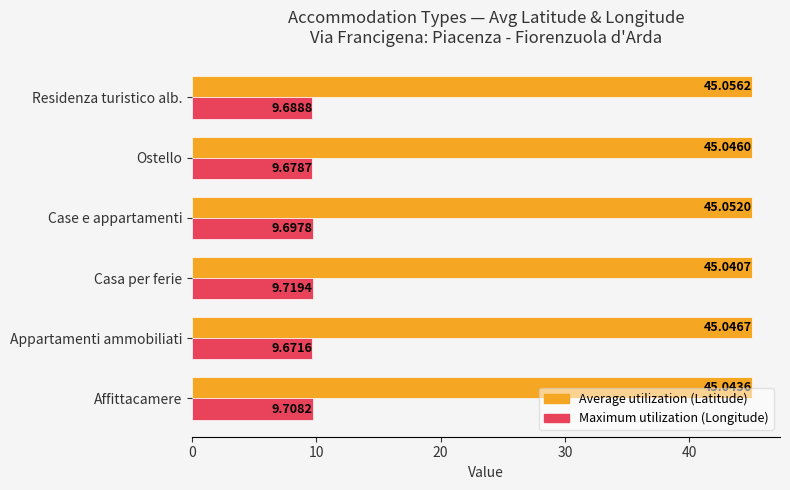

At which label is Maximum utilization (Longitude) closest to 9?

Appartamenti ammobiliati